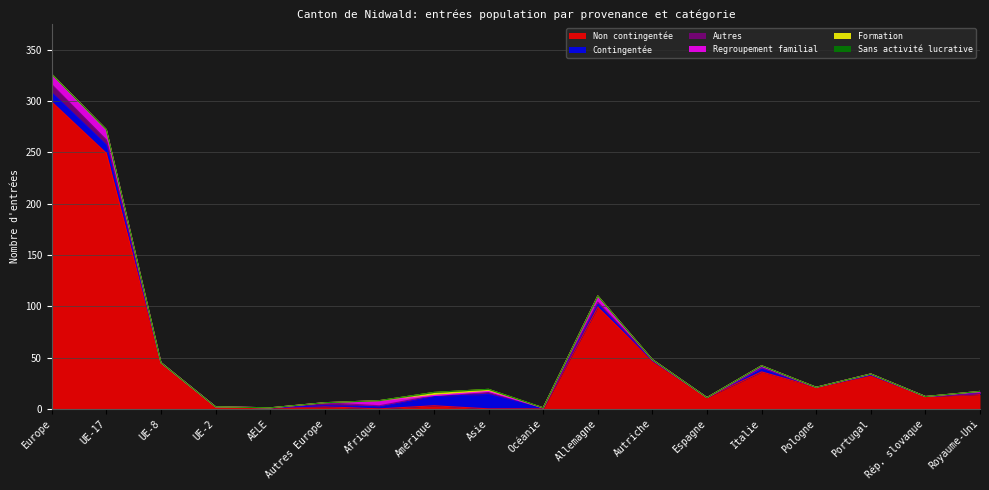

At how many categories does at least one series exceed 17?

8